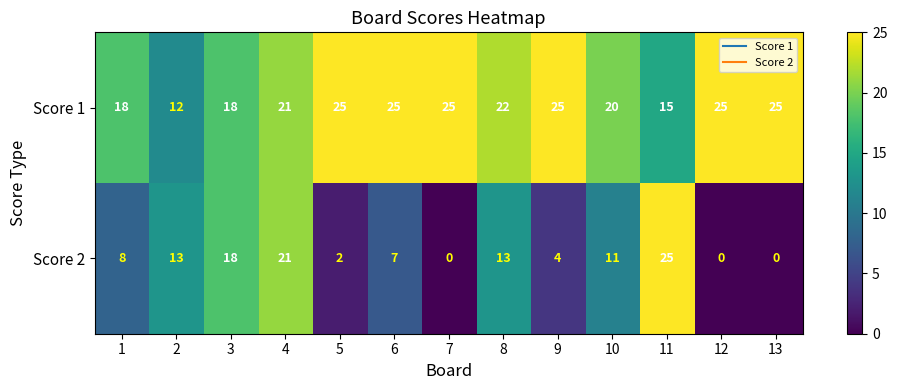

What is the difference between the maximum and minimum values in the Score 2 series?

25